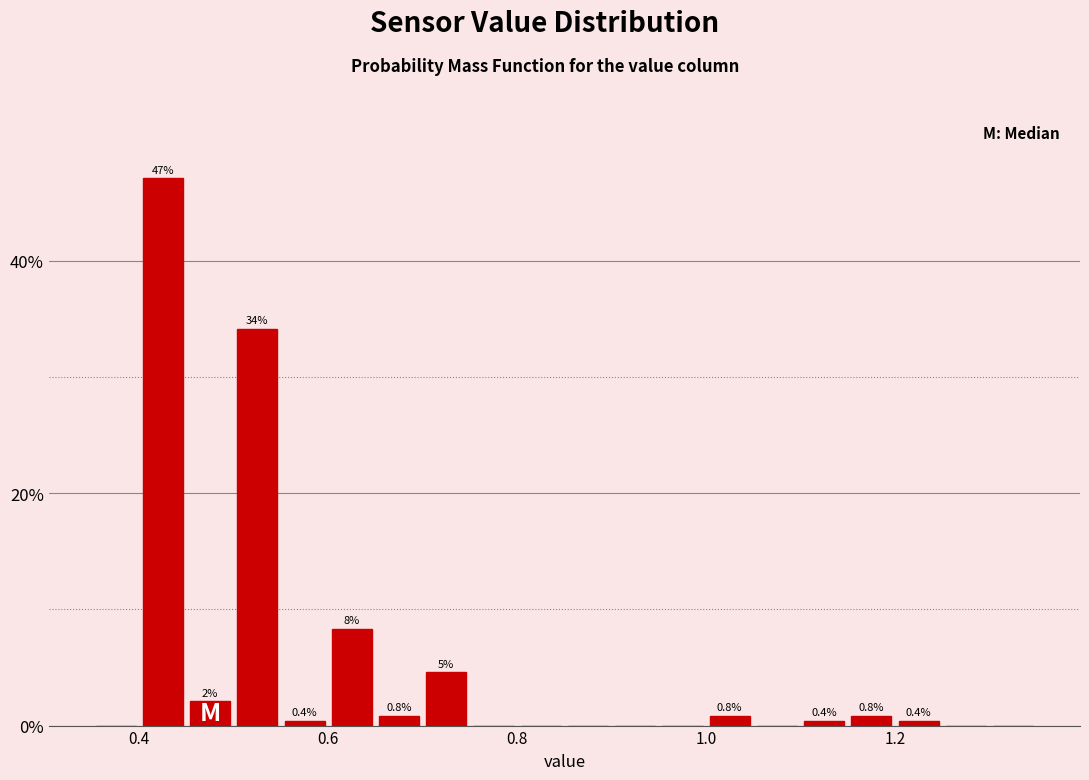

Read against the x-axis, roughly where is the centre of the tallest bar?

0.42